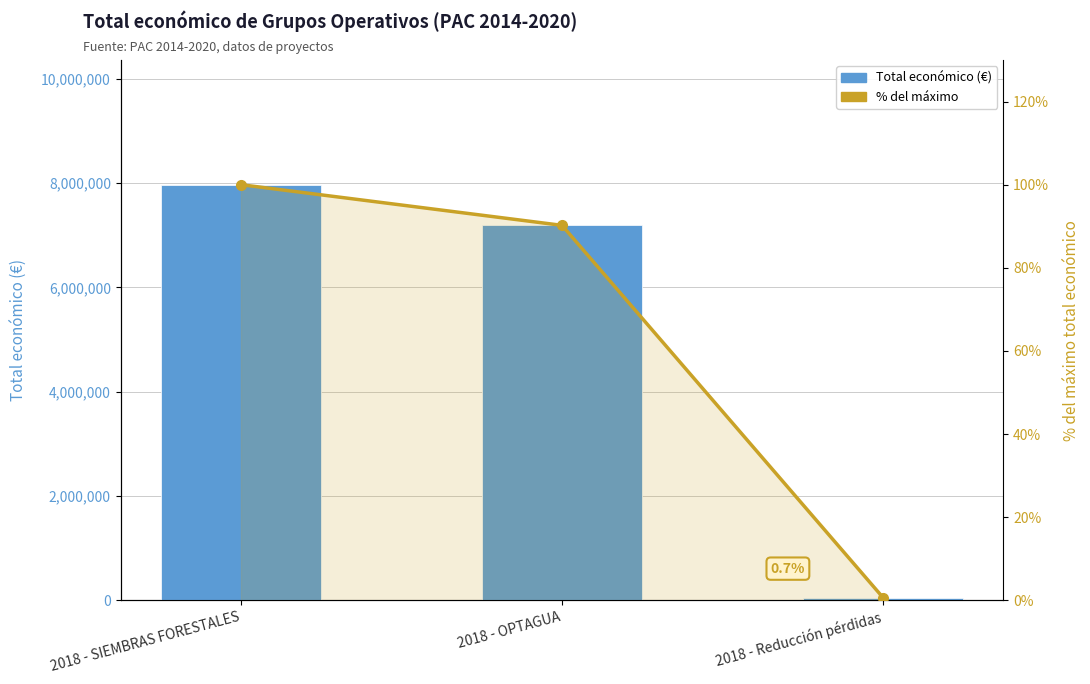

What is the greatest value displayed?

7967413.0